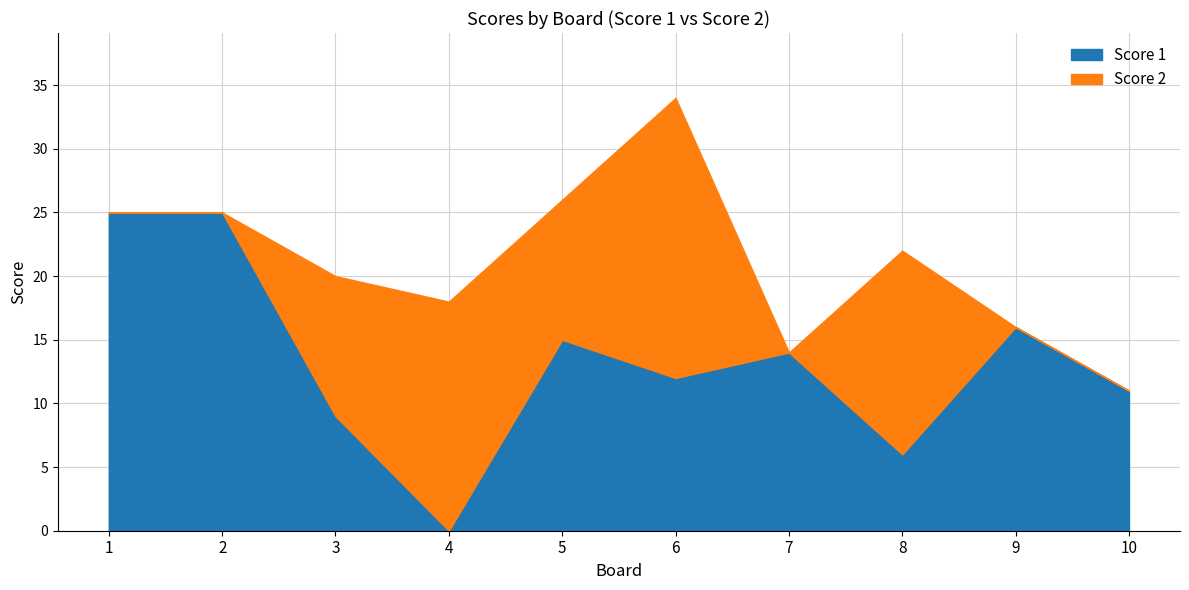

Which category has the lowest value across all series?

4